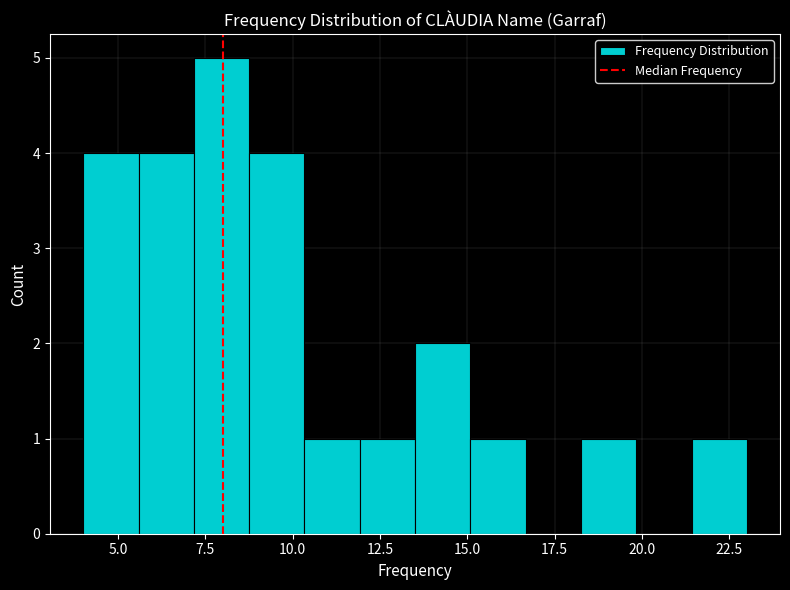

Around what value on the x-axis is the tallest bar? Give the approximate position of its centre, as read against the axis.

8.0